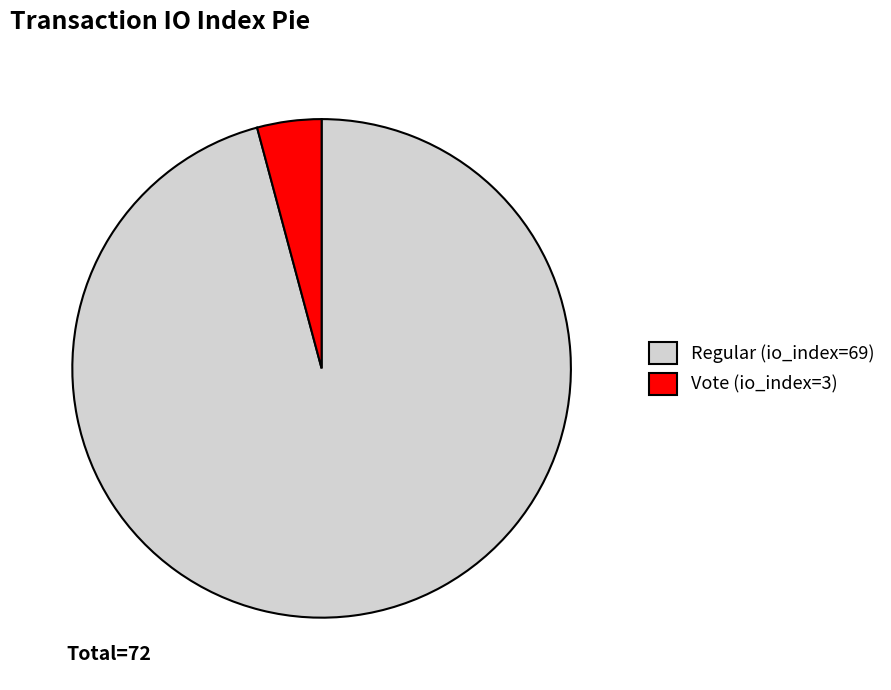

Does Regular (io_index=69) account for over 50% of the chart?

Yes